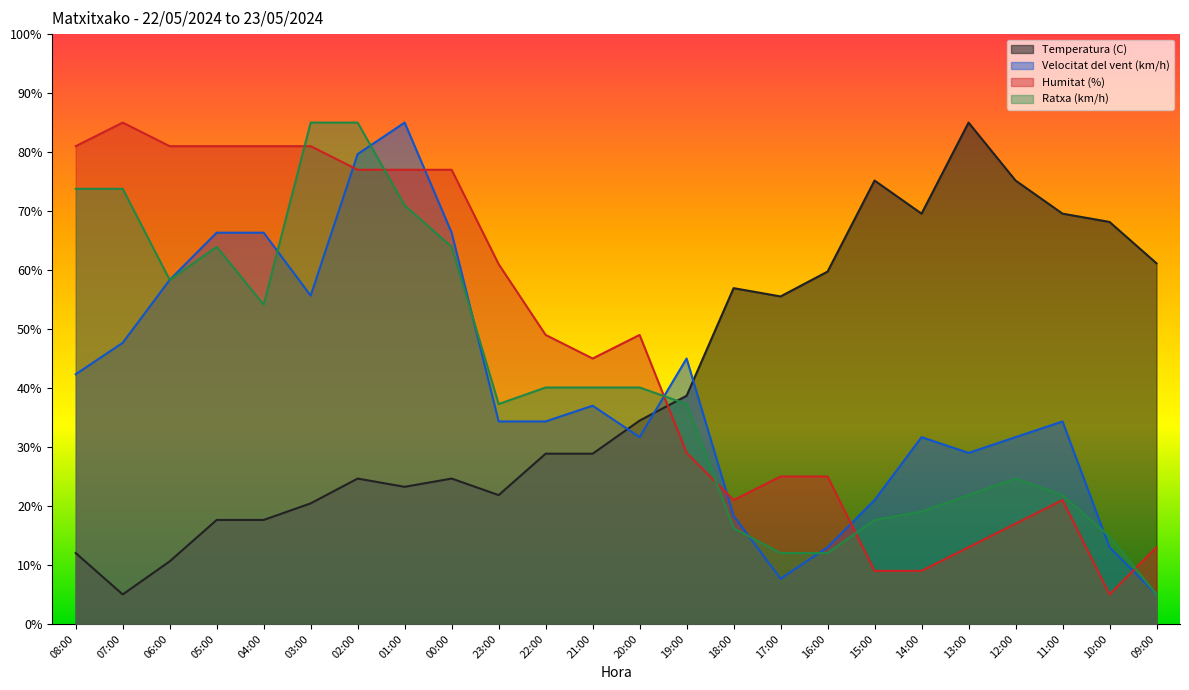

How many intersections are there between Velocitat del vent (km/h) and Ratxa (km/h)?

7